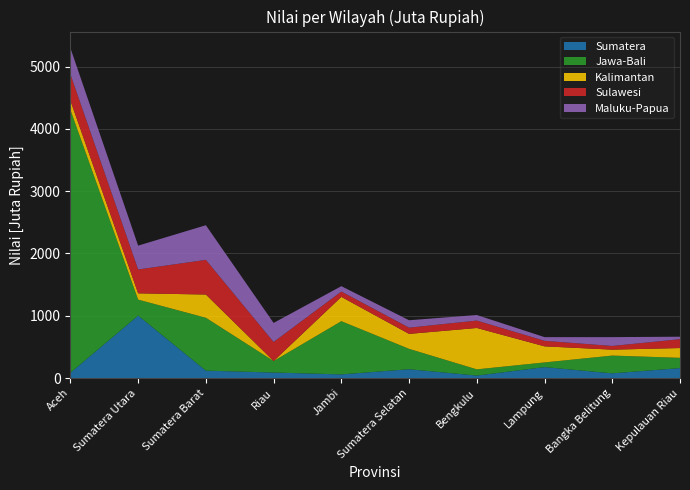

Reading left to right, extract all data points from this chart.

Sumatera: Aceh=86	Sumatera Utara=1003	Sumatera Barat=119	Riau=89	Jambi=59	Sumatera Selatan=142	Bengkulu=40	Lampung=176	Bangka Belitung=76	Kepulauan Riau=160
Jawa-Bali: Aceh=4219	Sumatera Utara=256	Sumatera Barat=849	Riau=184	Jambi=854	Sumatera Selatan=327	Bengkulu=100	Lampung=75	Bangka Belitung=285	Kepulauan Riau=165
Kalimantan: Aceh=148	Sumatera Utara=101	Sumatera Barat=373	Riau=0	Jambi=390	Sumatera Selatan=240	Bengkulu=664	Lampung=258	Bangka Belitung=95	Kepulauan Riau=157
Sulawesi: Aceh=422	Sumatera Utara=383	Sumatera Barat=556	Riau=306	Jambi=86	Sumatera Selatan=100	Bengkulu=119	Lampung=89	Bangka Belitung=59	Kepulauan Riau=142
Maluku-Papua: Aceh=422	Sumatera Utara=383	Sumatera Barat=556	Riau=306	Jambi=86	Sumatera Selatan=119	Bengkulu=89	Lampung=59	Bangka Belitung=142	Kepulauan Riau=40